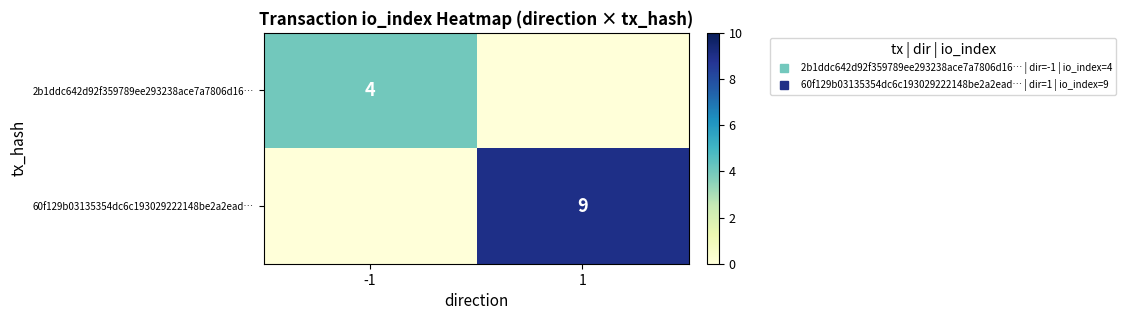

Which series has the widest spread of values?

60f129b03135354dc6c193029222148be2a2ead…